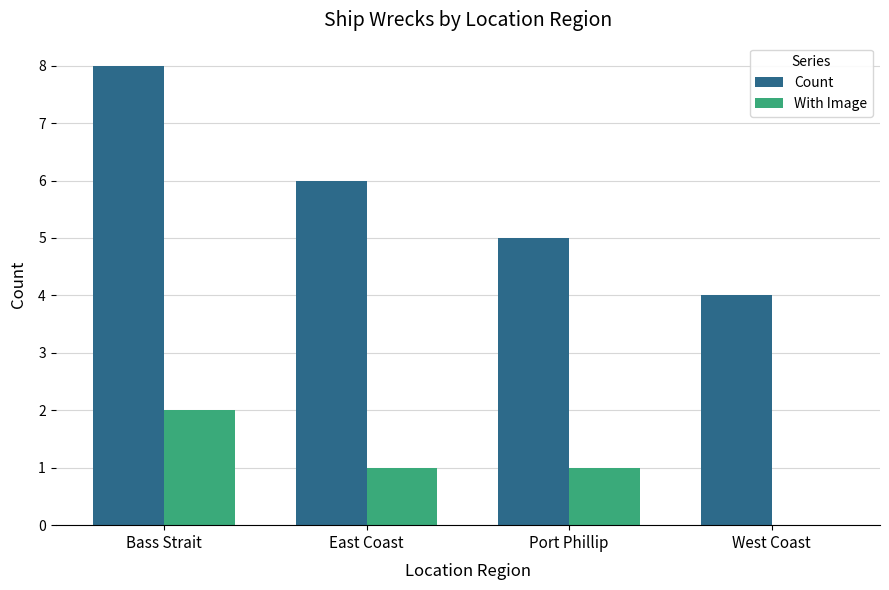

What is the maximum value shown in the chart?

8